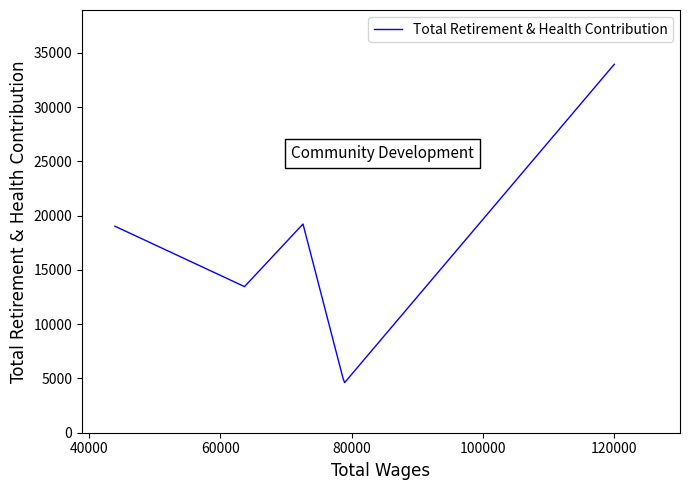

What is the greatest value displayed?

33948